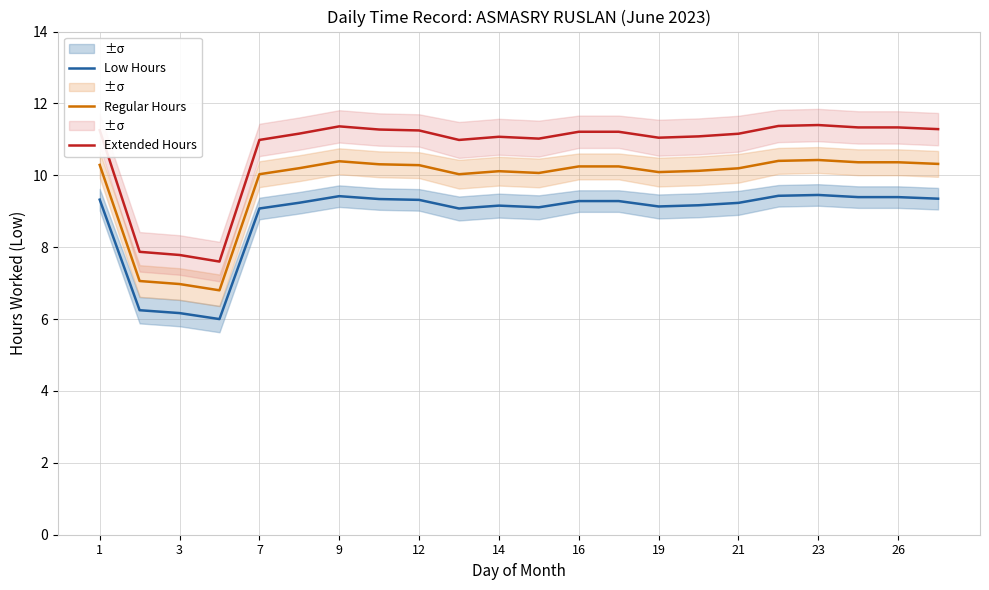

What is the maximum value for Regular Hours?

10.4